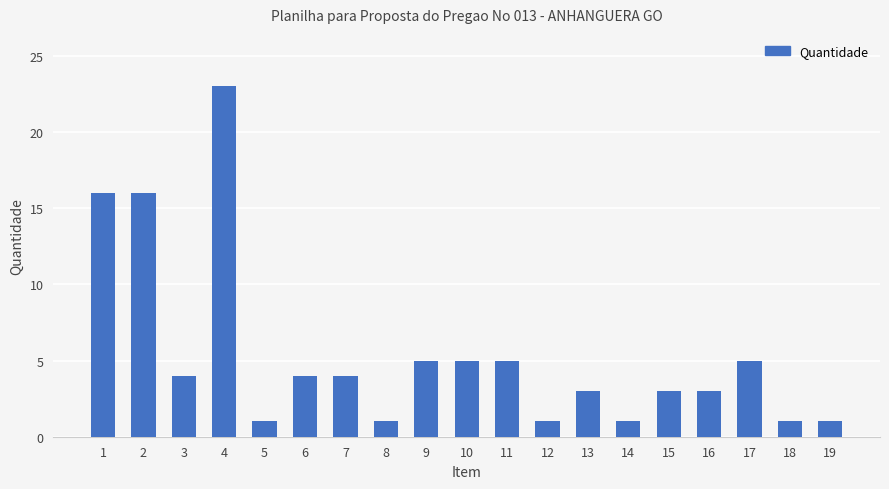

What is the value of the 15th bar from the left?

3